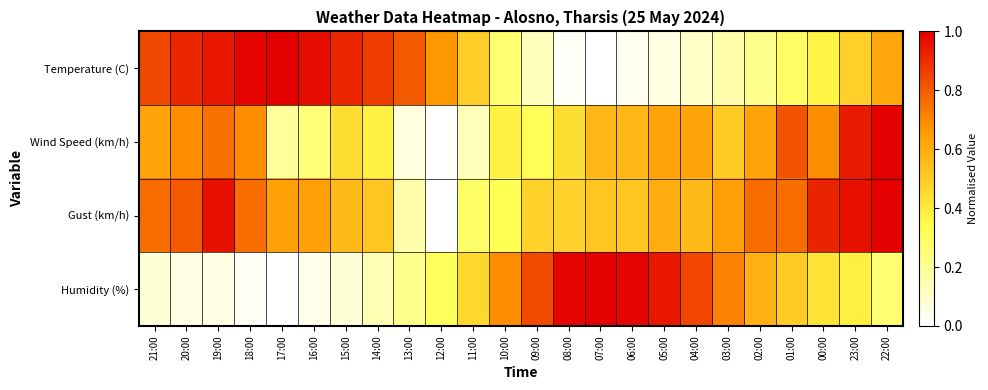

Reading right to left, transcribe all the data shown in this chart.

Temperature (C): 22:00=0.6	23:00=0.5	00:00=0.4	01:00=0.3	02:00=0.2	03:00=0.2	04:00=0.1	05:00=0.1	06:00=0.0	07:00=0.0	08:00=0.0	09:00=0.1	10:00=0.3	11:00=0.5	12:00=0.7	13:00=0.8	14:00=0.9	15:00=0.9	16:00=1.0	17:00=1.0	18:00=1.0	19:00=0.9	20:00=0.9	21:00=0.8
Wind Speed (km/h): 22:00=1.0	23:00=0.9	00:00=0.7	01:00=0.8	02:00=0.6	03:00=0.5	04:00=0.6	05:00=0.6	06:00=0.6	07:00=0.6	08:00=0.4	09:00=0.3	10:00=0.4	11:00=0.1	12:00=0.0	13:00=0.1	14:00=0.4	15:00=0.4	16:00=0.2	17:00=0.2	18:00=0.7	19:00=0.8	20:00=0.7	21:00=0.6
Gust (km/h): 22:00=1.0	23:00=1.0	00:00=0.9	01:00=0.8	02:00=0.8	03:00=0.6	04:00=0.6	05:00=0.6	06:00=0.5	07:00=0.5	08:00=0.5	09:00=0.5	10:00=0.3	11:00=0.3	12:00=0.0	13:00=0.2	14:00=0.5	15:00=0.6	16:00=0.6	17:00=0.6	18:00=0.8	19:00=1.0	20:00=0.8	21:00=0.8
Humidity (%): 22:00=0.3	23:00=0.4	00:00=0.4	01:00=0.5	02:00=0.6	03:00=0.7	04:00=0.8	05:00=0.9	06:00=1.0	07:00=1.0	08:00=1.0	09:00=0.8	10:00=0.7	11:00=0.5	12:00=0.3	13:00=0.2	14:00=0.1	15:00=0.1	16:00=0.0	17:00=0.0	18:00=0.0	19:00=0.1	20:00=0.1	21:00=0.1